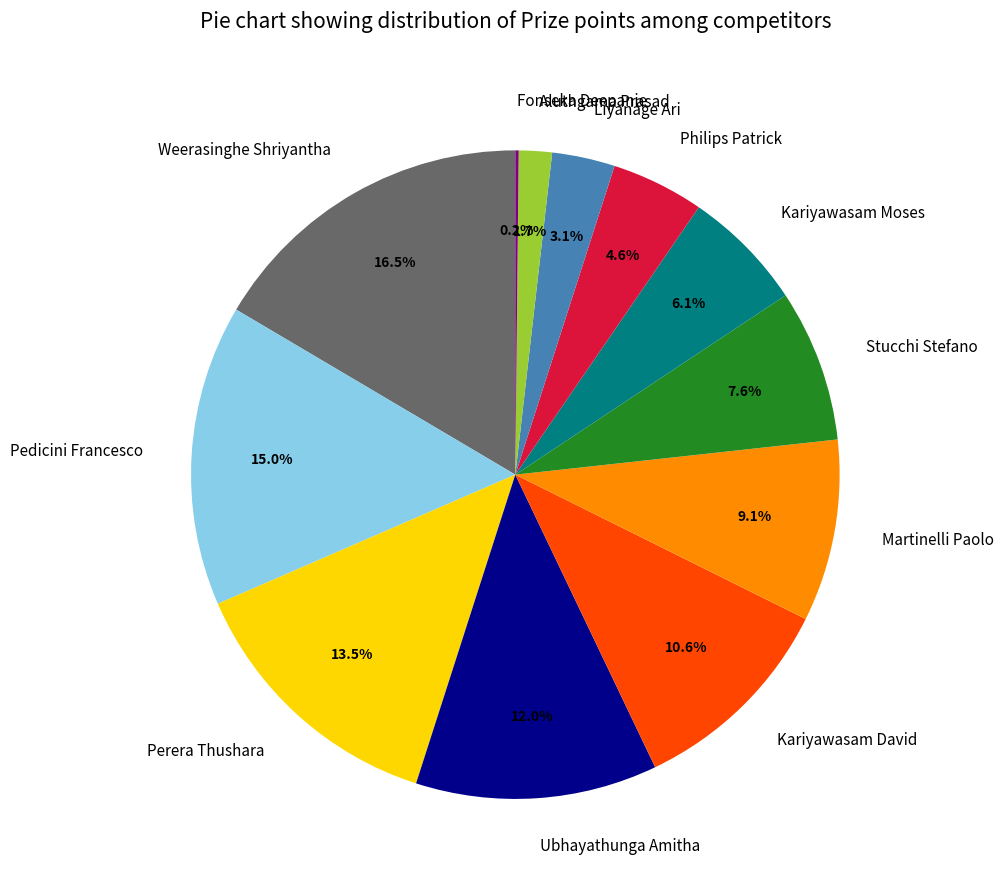

To the nearest percent, what is the difference between the largest and smallest slice percentages?

16%